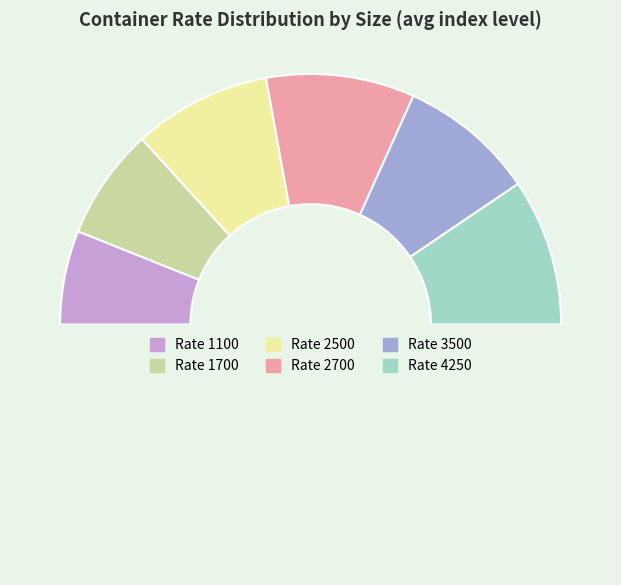

How many segments does this pie chart have?

7